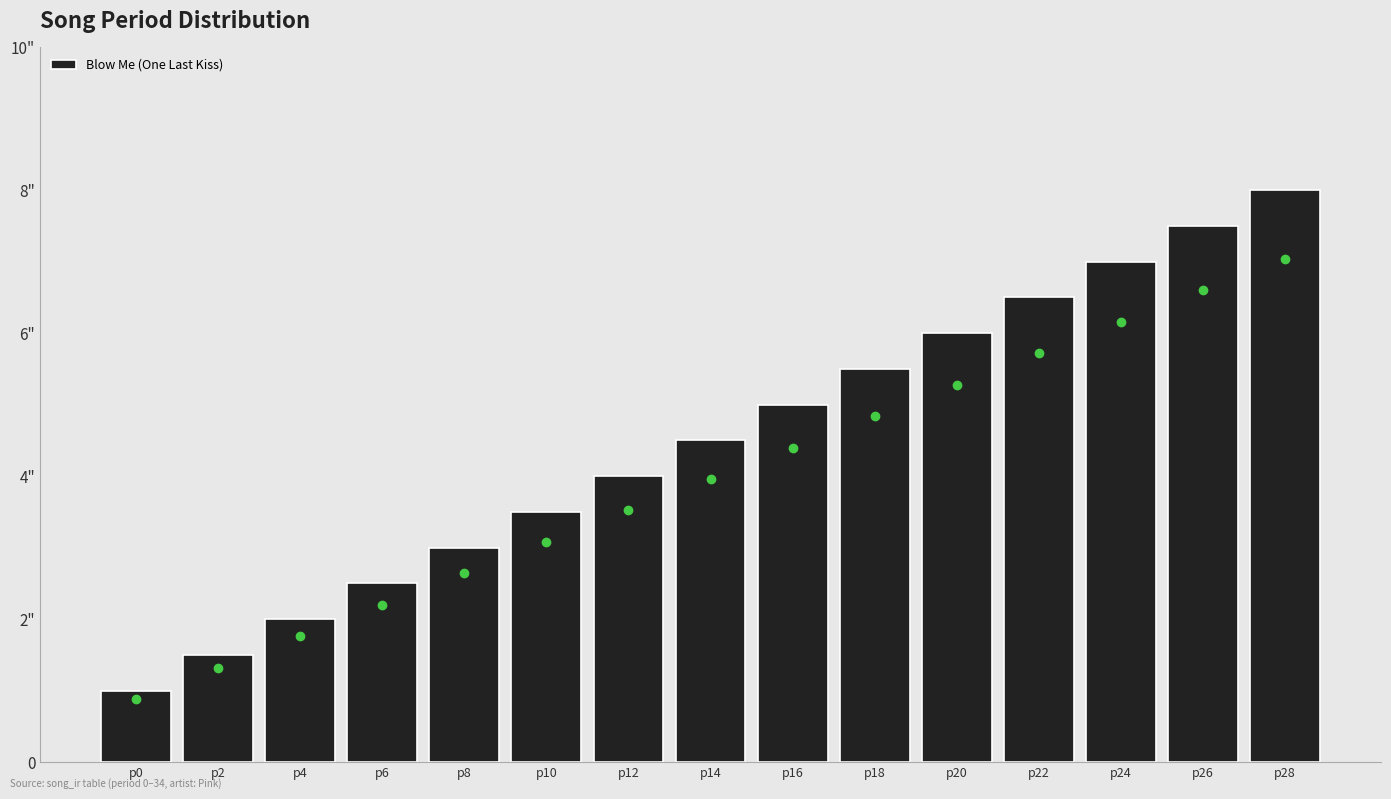

What is the value of the 7th bar from the left?

4.0